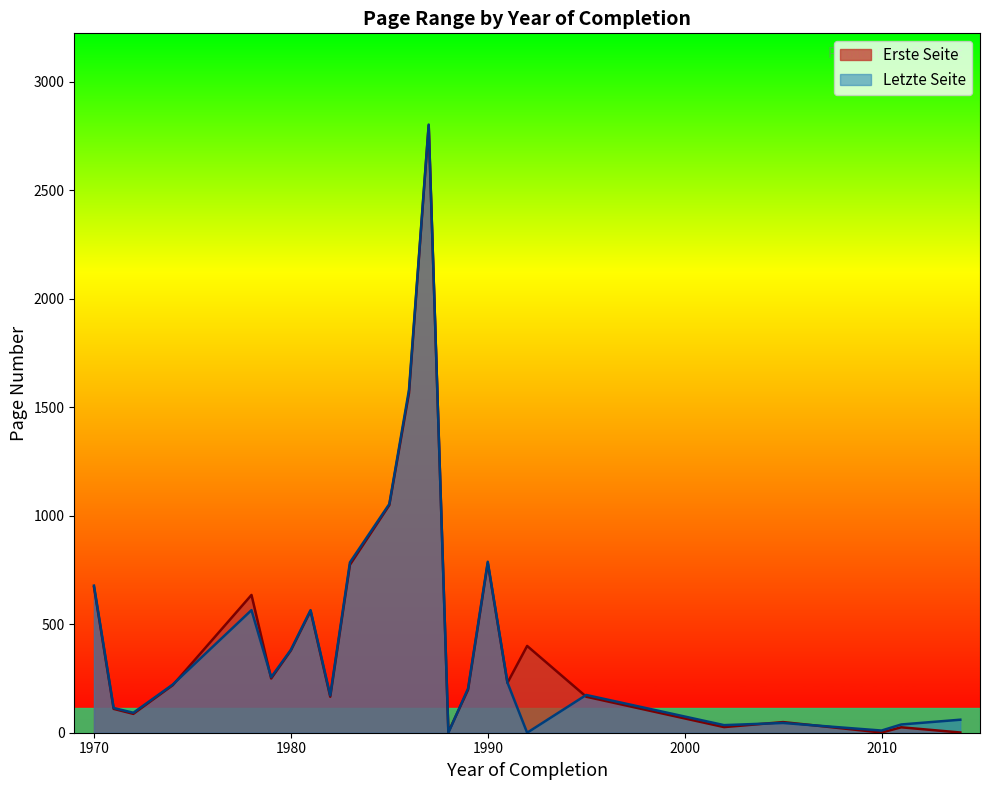

At how many categories does at least one series exceed 1005?

3